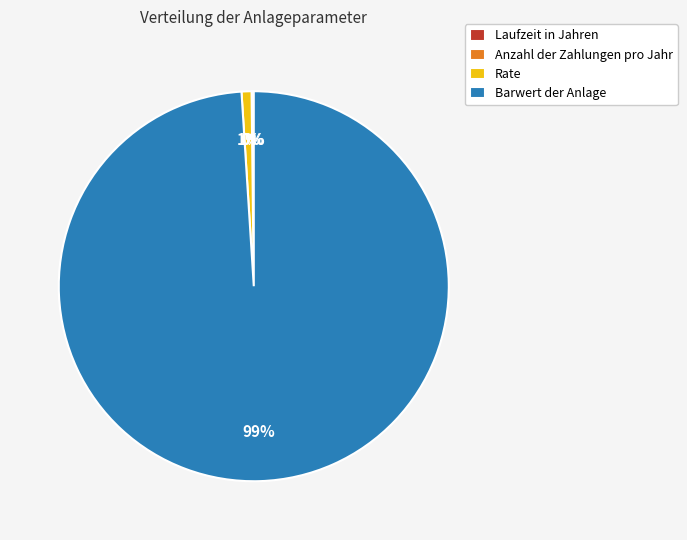

Which category has the biggest portion of the pie?

Barwert der Anlage